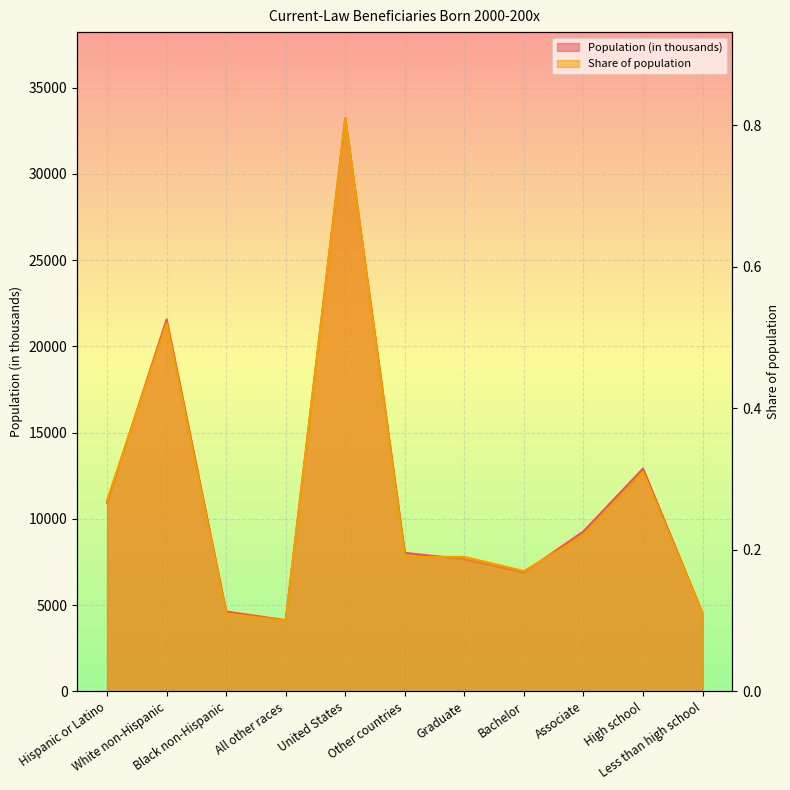

How many values in the Population (in thousands) series exceed 8030?

5